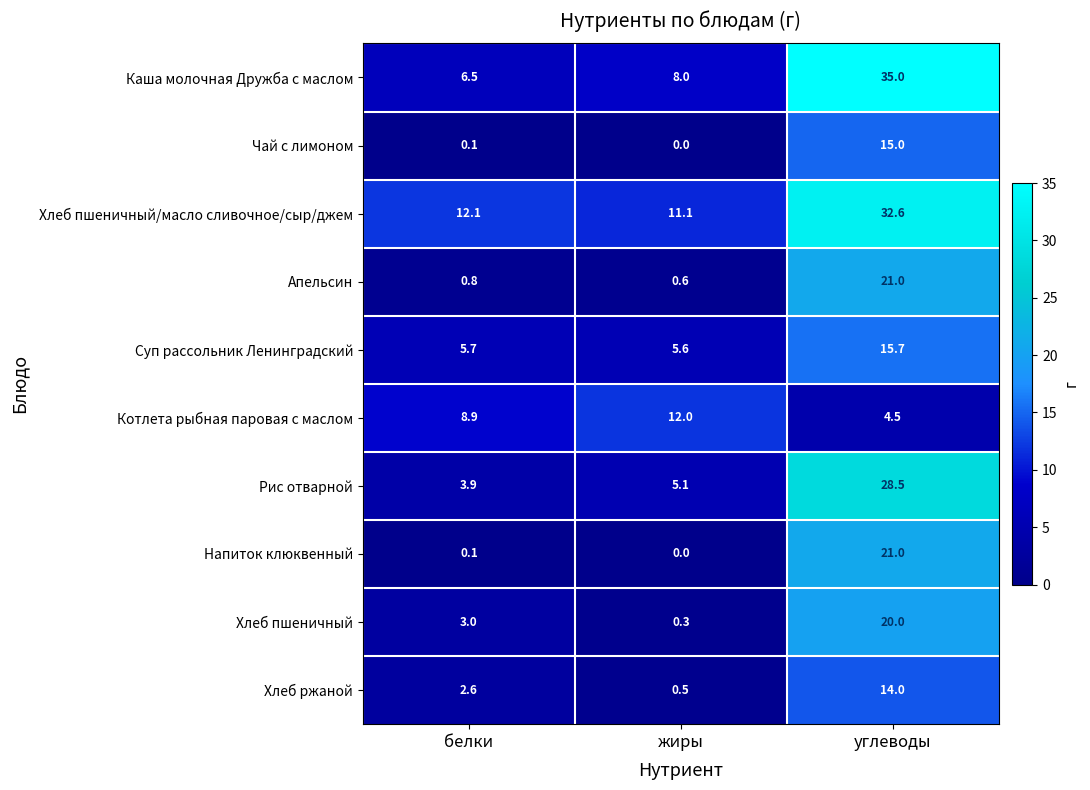

Rank the series at белки from lowest to highest value.

Чай с лимоном, Напиток клюквенный, Апельсин, Хлеб ржаной, Хлеб пшеничный, Рис отварной, Суп рассольник Ленинградский, Каша молочная Дружба с маслом, Котлета рыбная паровая с маслом, Хлеб пшеничный/масло сливочное/сыр/джем